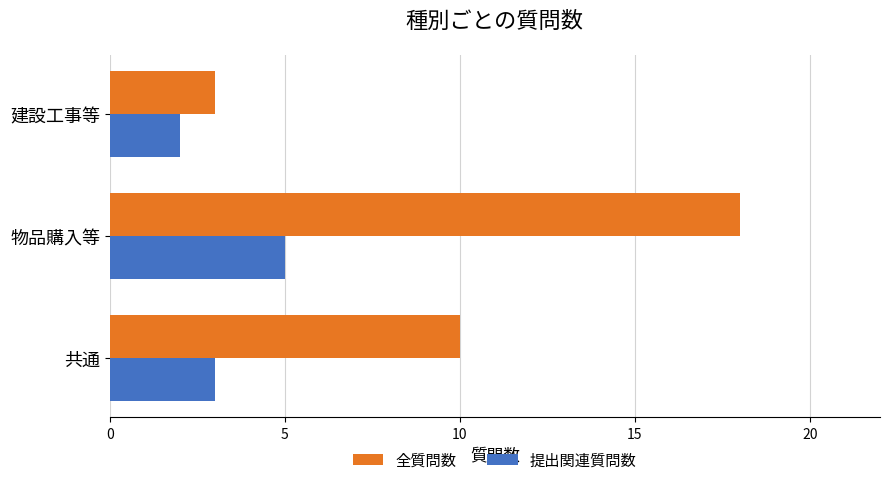

Is the value of 全質問数 at 物品購入等 greater than the value of 提出関連質問数 at 建設工事等?

Yes